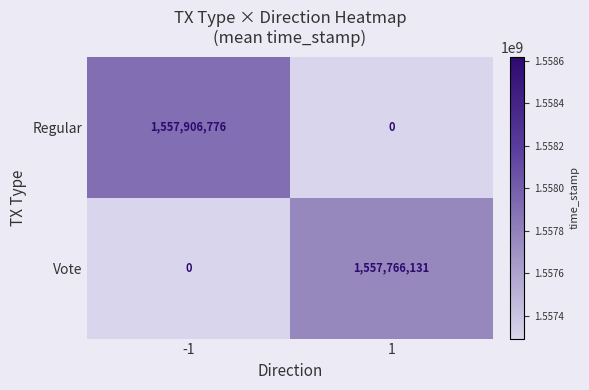

Which series has the largest total across all categories?

Regular